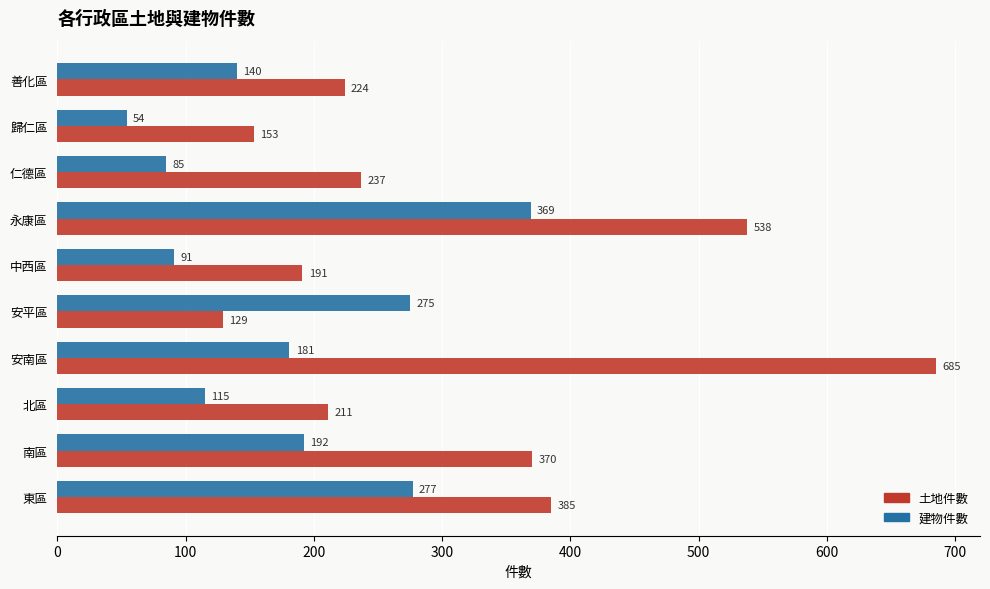

What is the difference between the maximum and minimum values in the 建物件數 series?

315